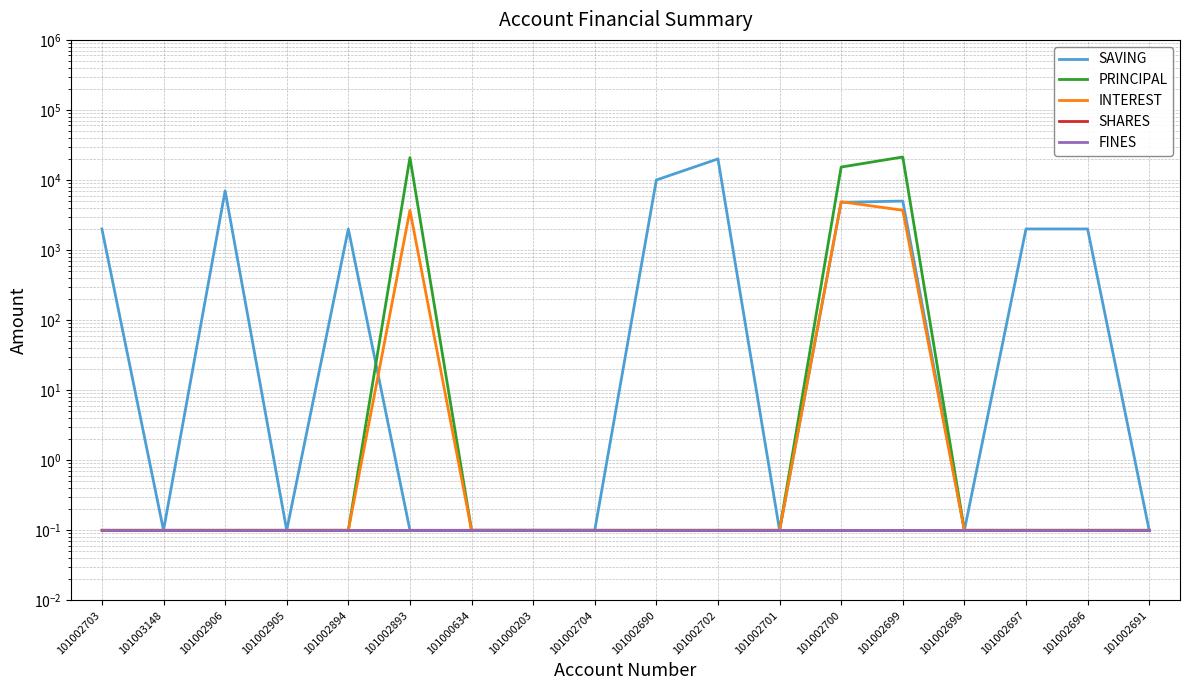

The value of SHARES at 101002697 is 0.1. True or false?

True